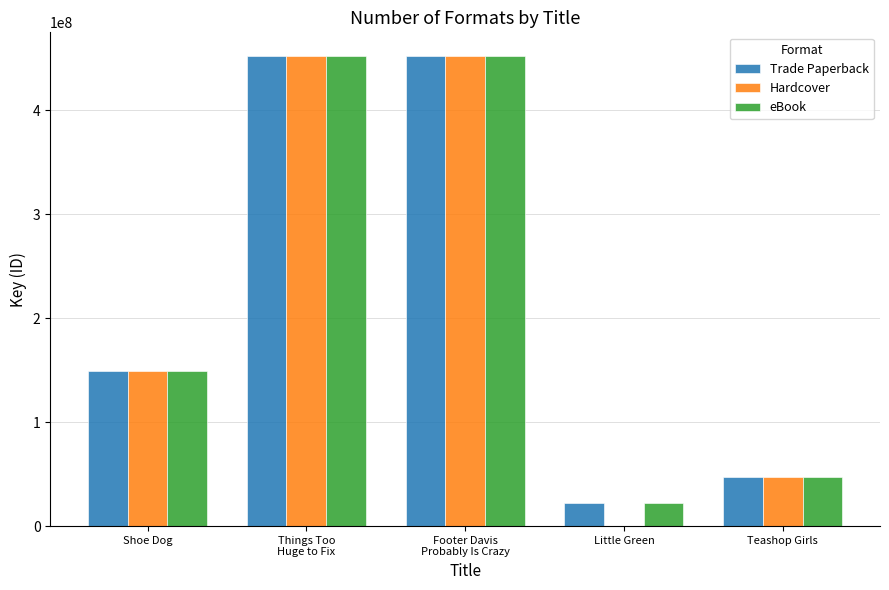

What is the sum of all eBook values?

1122567926